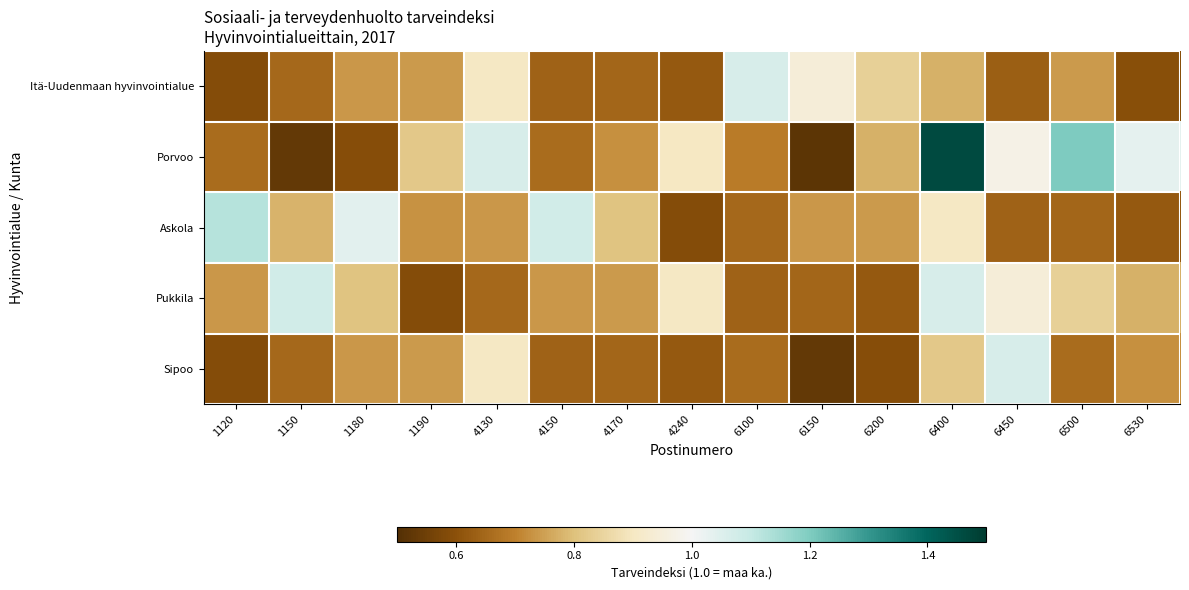

Reading left to right, list all the values displayed in this chart.

Itä-Uudenmaan hyvinvointialue: 1120=0.6	1150=0.6	1180=0.7	1190=0.7	4130=0.9	4150=0.6	4170=0.6	4240=0.6	6100=1.1	6150=0.9	6200=0.8	6400=0.8	6450=0.6	6500=0.7	6530=0.6
Porvoo: 1120=0.7	1150=0.5	1180=0.6	1190=0.8	4130=1.1	4150=0.7	4170=0.7	4240=0.9	6100=0.7	6150=0.5	6200=0.8	6400=1.5	6450=1.0	6500=1.2	6530=1.0
Askola: 1120=1.1	1150=0.8	1180=1.0	1190=0.7	4130=0.7	4150=1.1	4170=0.8	4240=0.6	6100=0.6	6150=0.7	6200=0.7	6400=0.9	6450=0.6	6500=0.6	6530=0.6
Pukkila: 1120=0.7	1150=1.1	1180=0.8	1190=0.6	4130=0.6	4150=0.7	4170=0.7	4240=0.9	6100=0.6	6150=0.6	6200=0.6	6400=1.1	6450=0.9	6500=0.8	6530=0.8
Sipoo: 1120=0.6	1150=0.6	1180=0.7	1190=0.7	4130=0.9	4150=0.6	4170=0.6	4240=0.6	6100=0.7	6150=0.5	6200=0.6	6400=0.8	6450=1.1	6500=0.7	6530=0.7